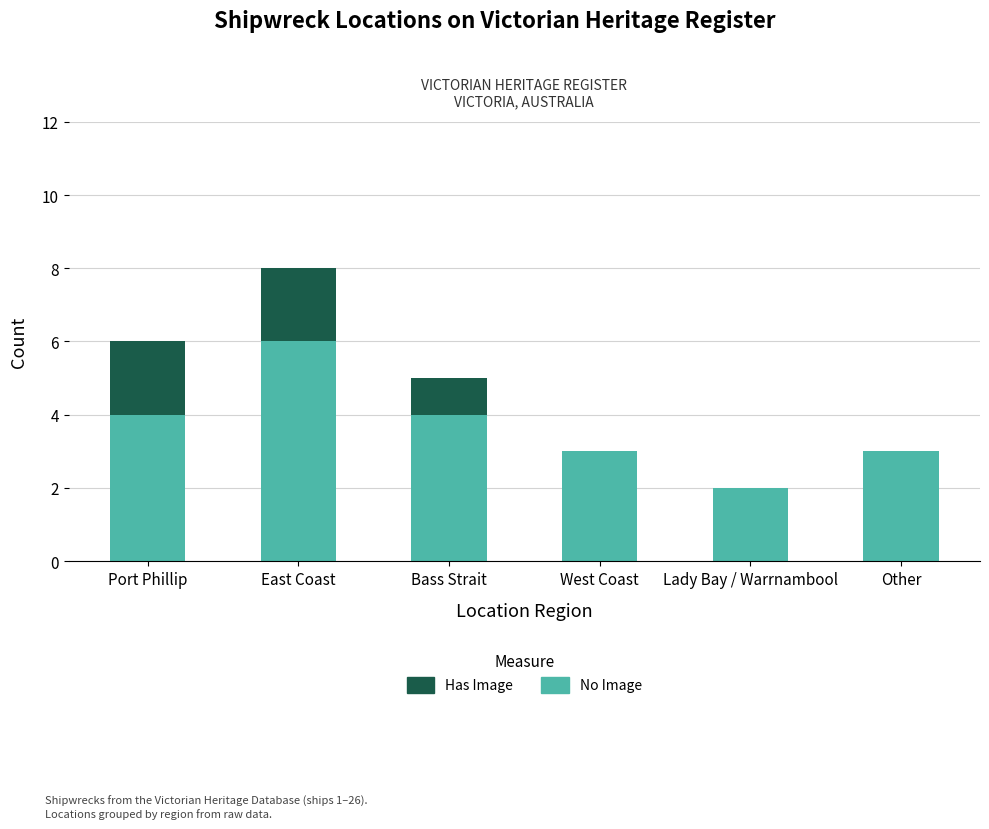

True or false: No Image has a value of 3 at Bass Strait.

False